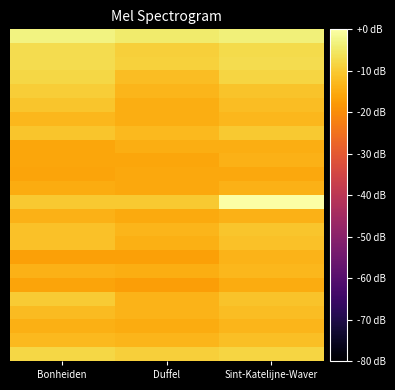

What is the spread (max minus min) of values at Sint-Katelijne-Waver?

15.5